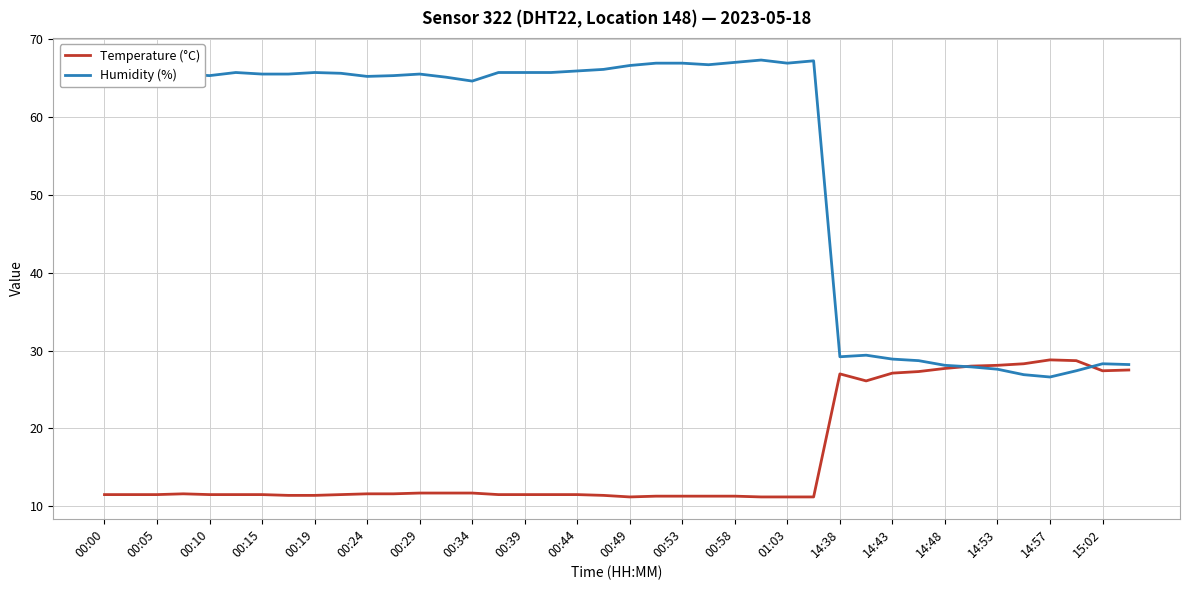

What is the smallest value displayed?

11.2